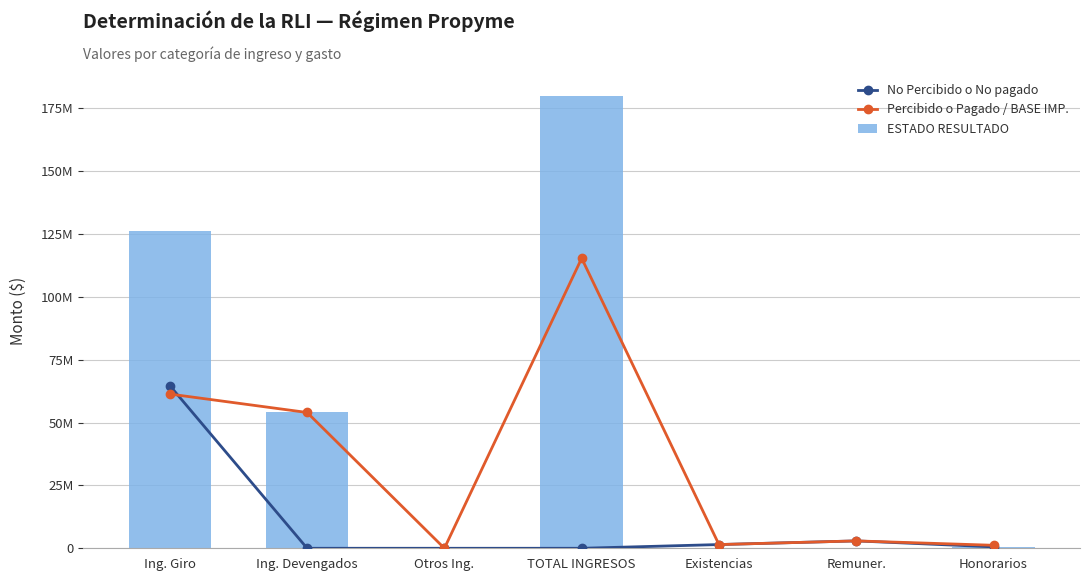

Rank the series by their maximum value, from highest to lowest.

ESTADO RESULTADO, Percibido o Pagado / BASE IMP., No Percibido o No pagado